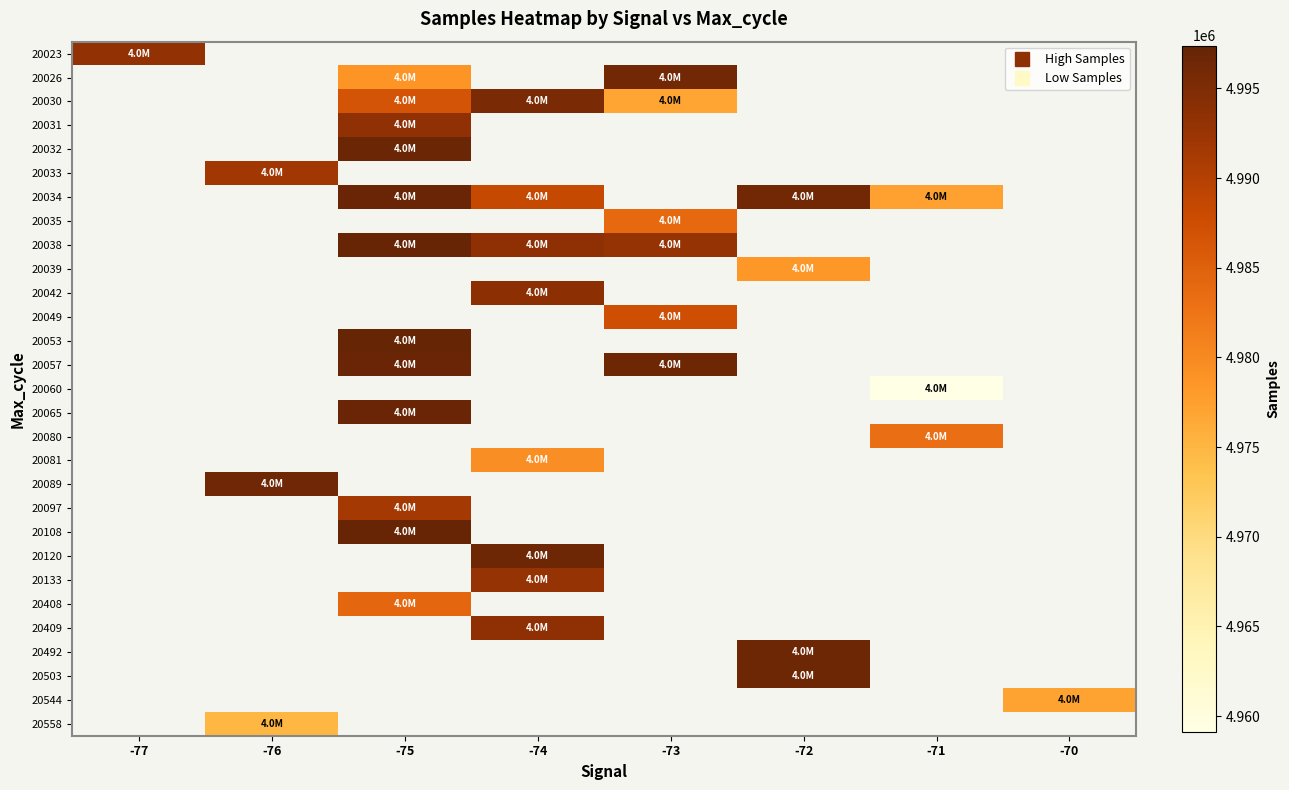

How many categories are shown in the chart?

8